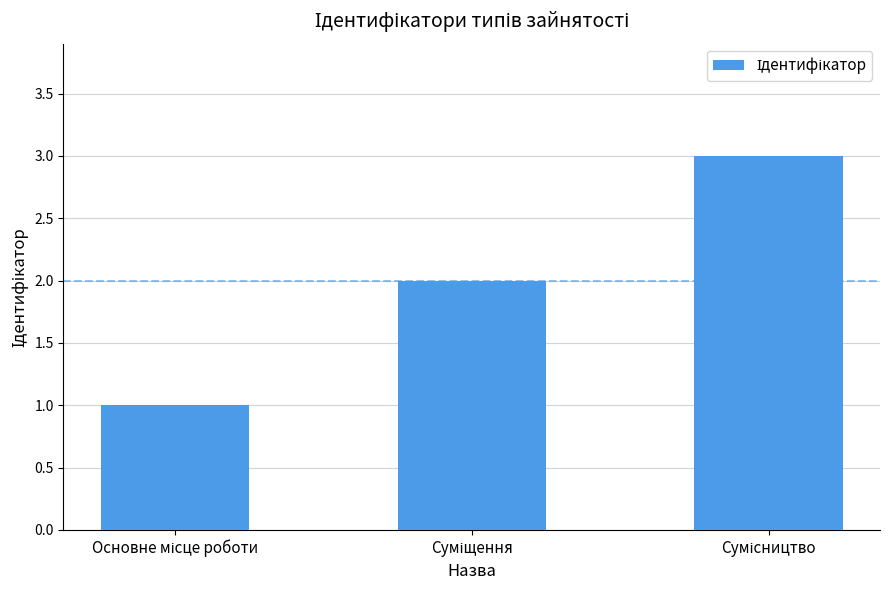

What is the maximum value shown in the chart?

3